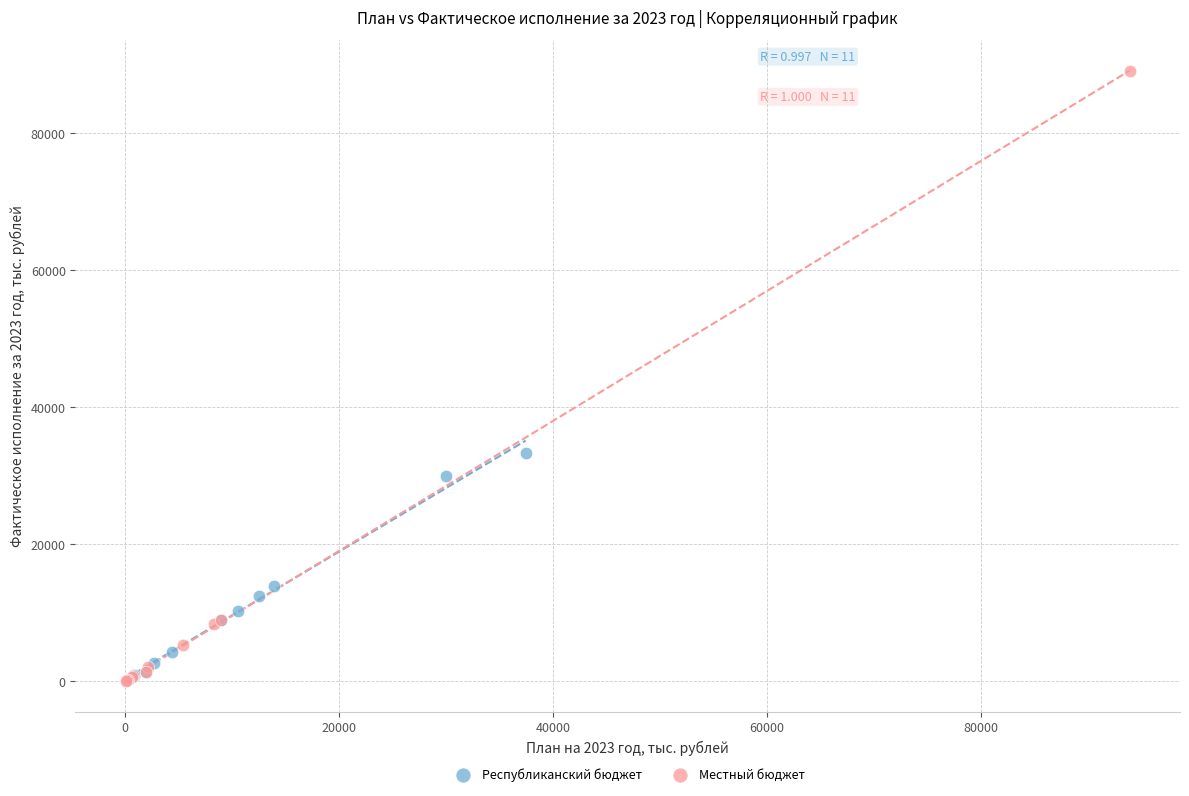

Which series reaches the maximum Y coordinate?

Местный бюджет